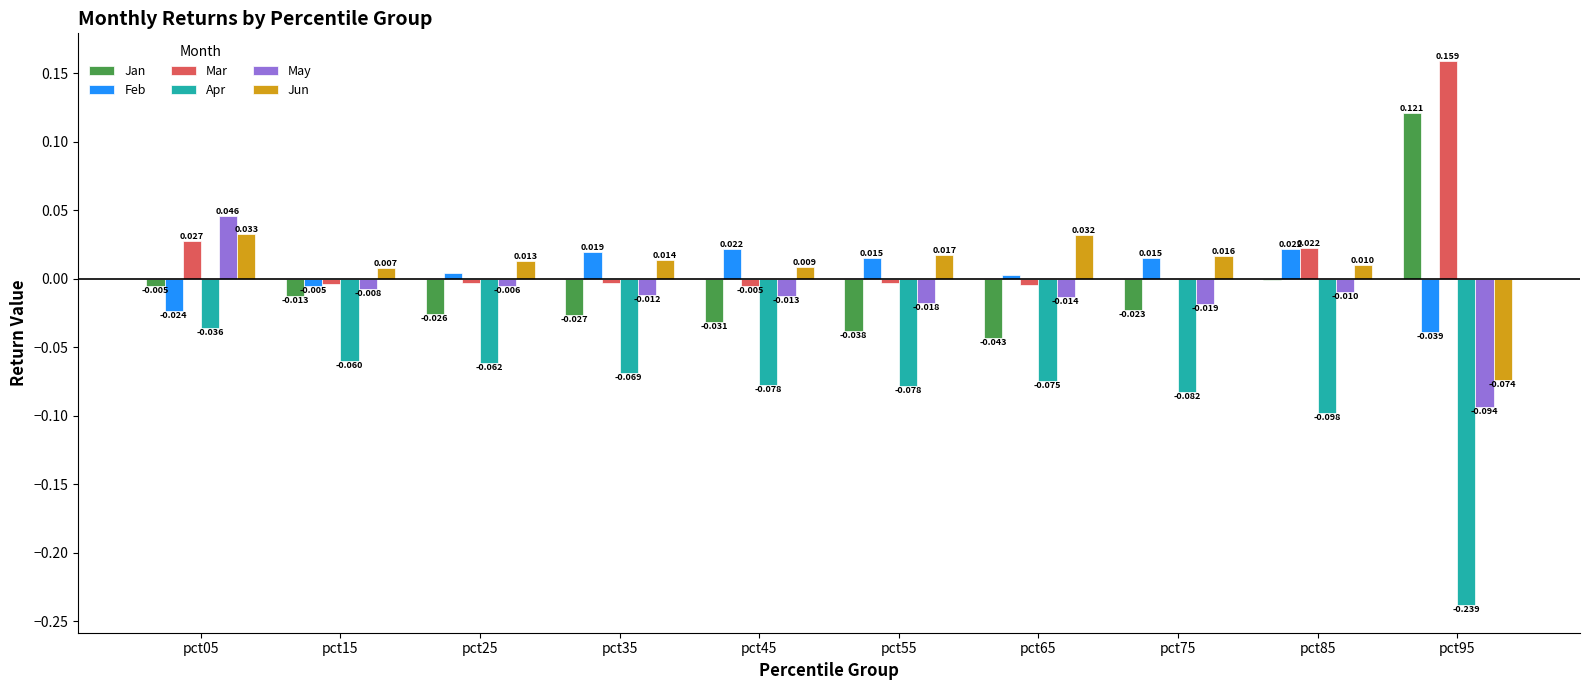

Is the value of Jun at pct25 greater than the value of Feb at pct15?

Yes